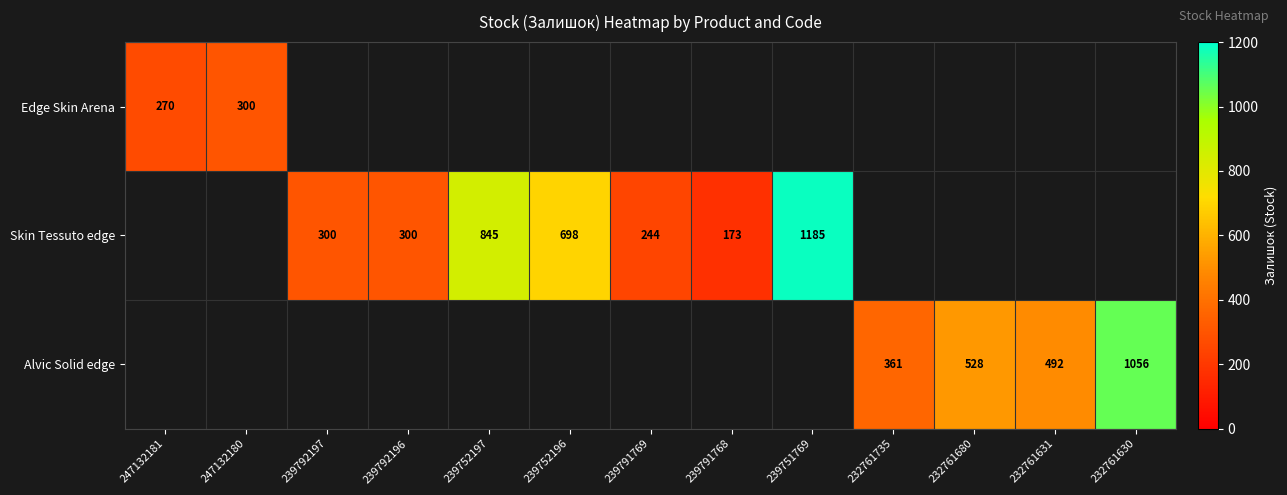

True or false: Alvic Solid edge has a value of 717 at 232761630.

False